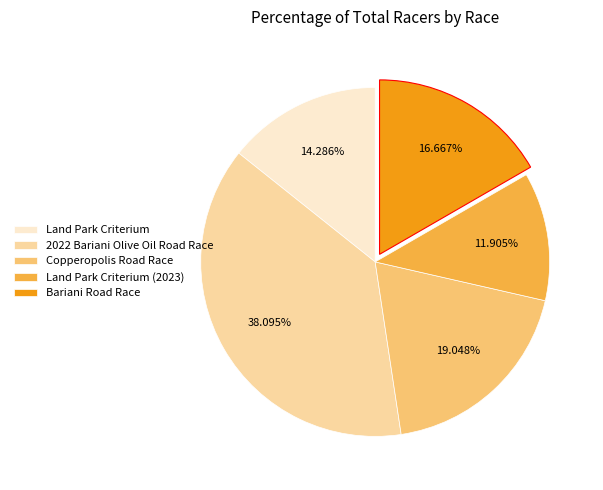

To the nearest percent, what percentage of the pie is Land Park Criterium (2023)?

12%